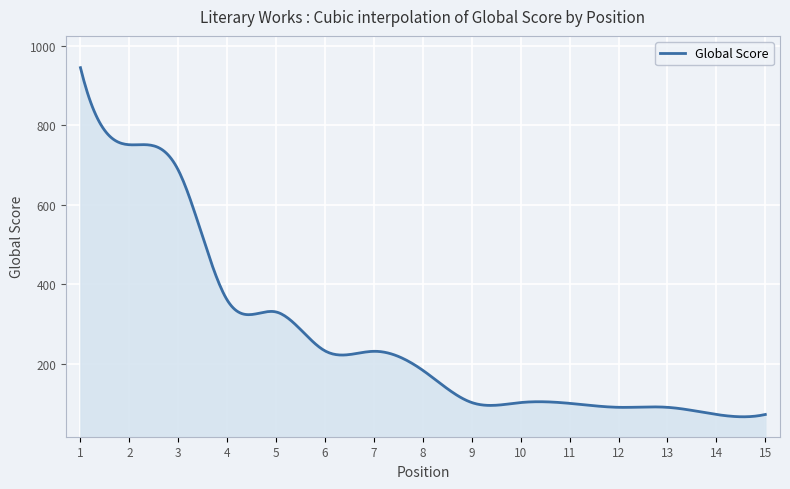

What is the greatest value displayed?

945.0